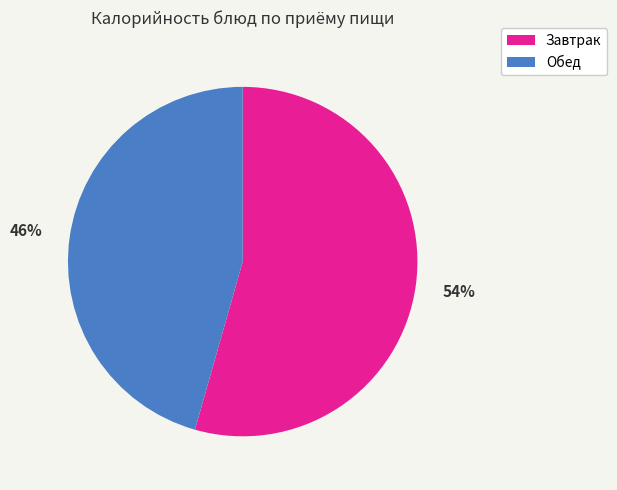

Is there any slice that represents more than half of the pie?

Yes